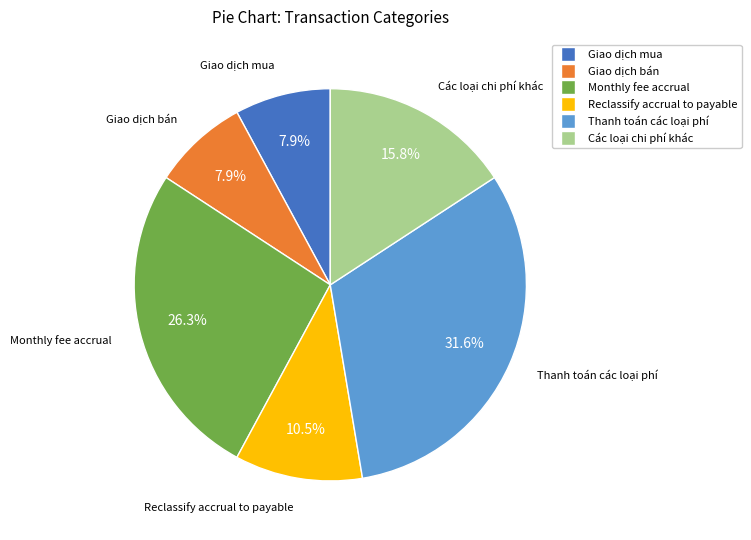

Approximately how many times larger is the value at Monthly fee accrual compared to Giao dịch bán?

3.3